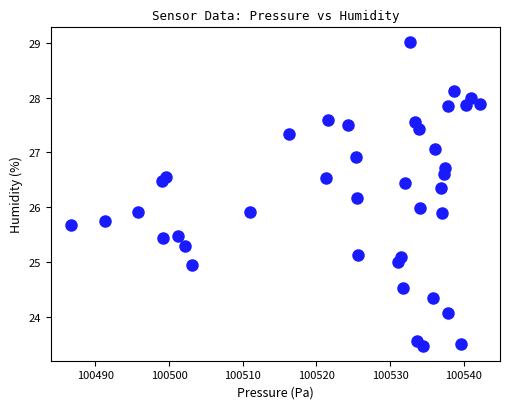

What is the range of X values (max minus min)?

55.4